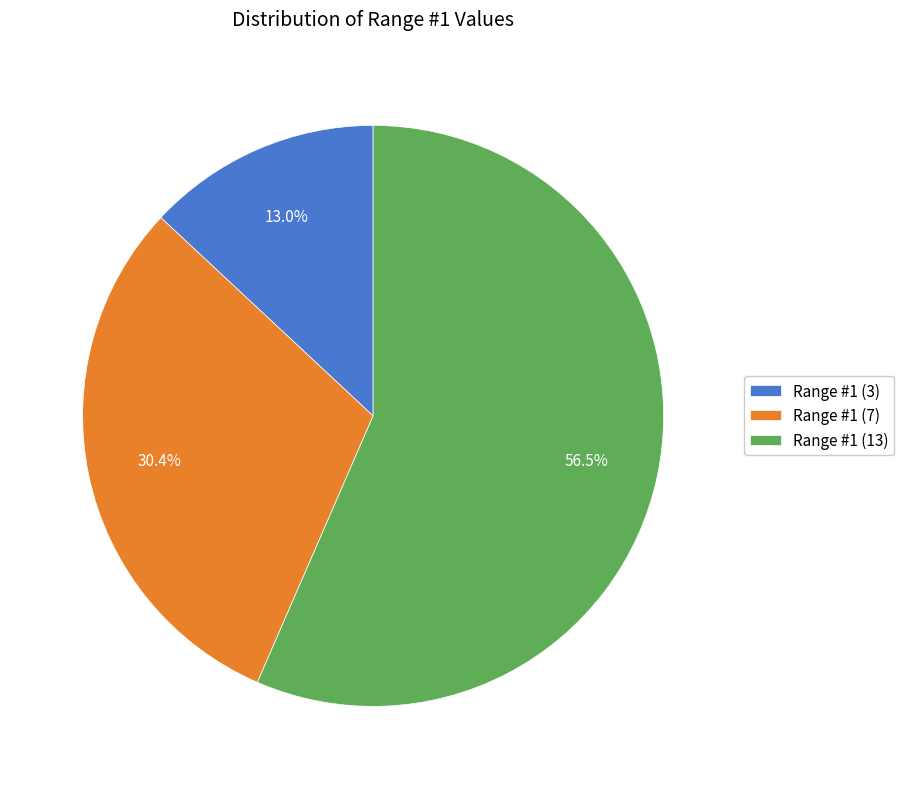

What is the smallest slice in the pie chart?

Range #1 (3)